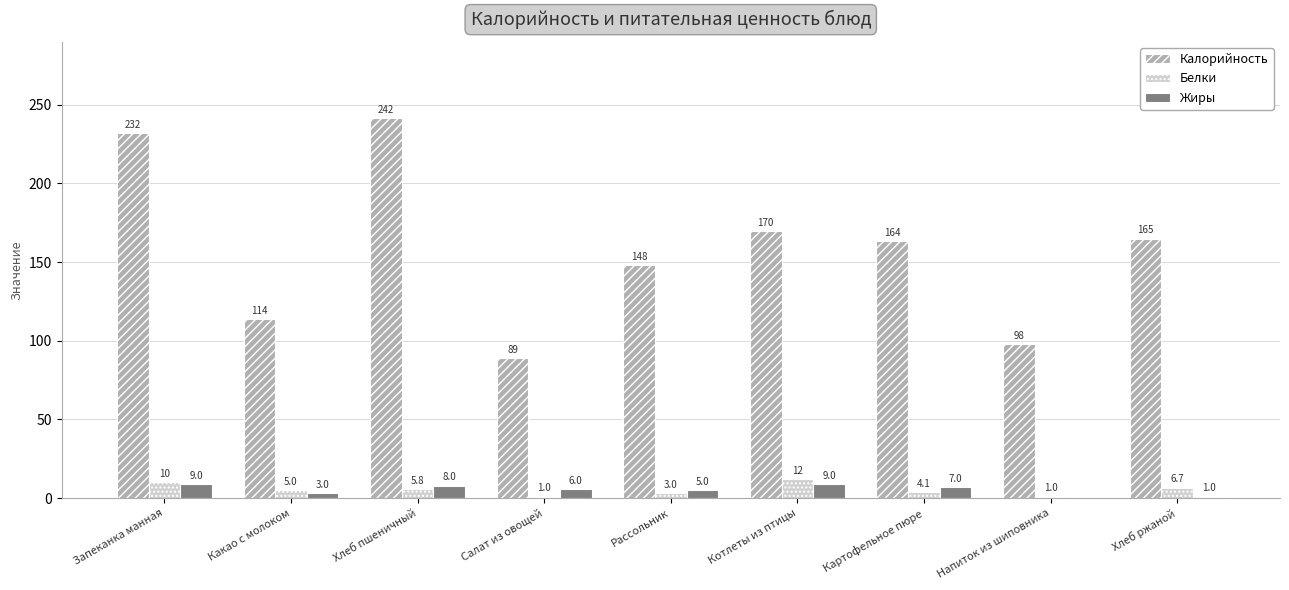

The value of Жиры at Рассольник is 5.0. True or false?

True